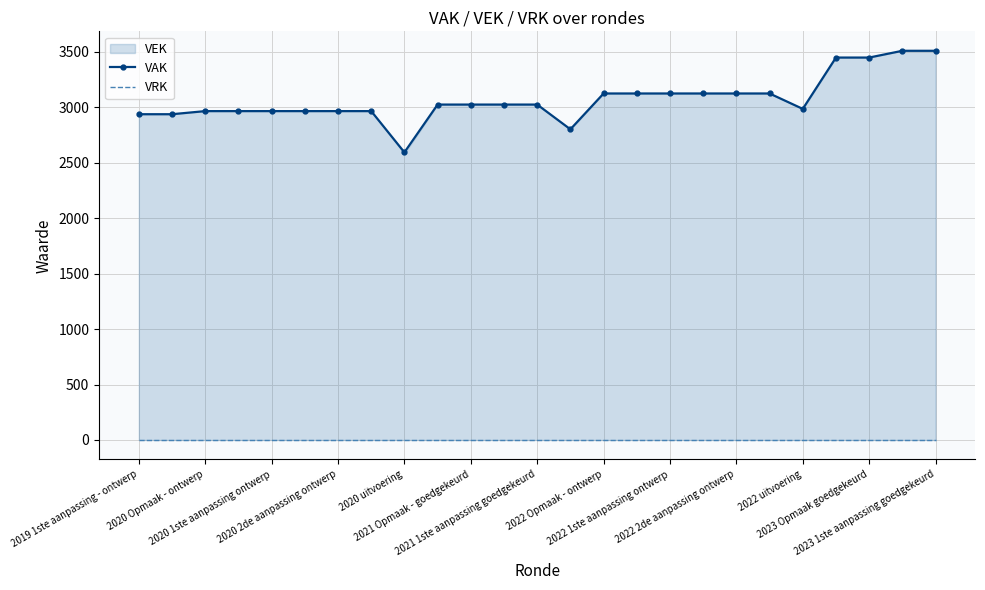

True or false: VAK has more than 1 interior local peaks.

False